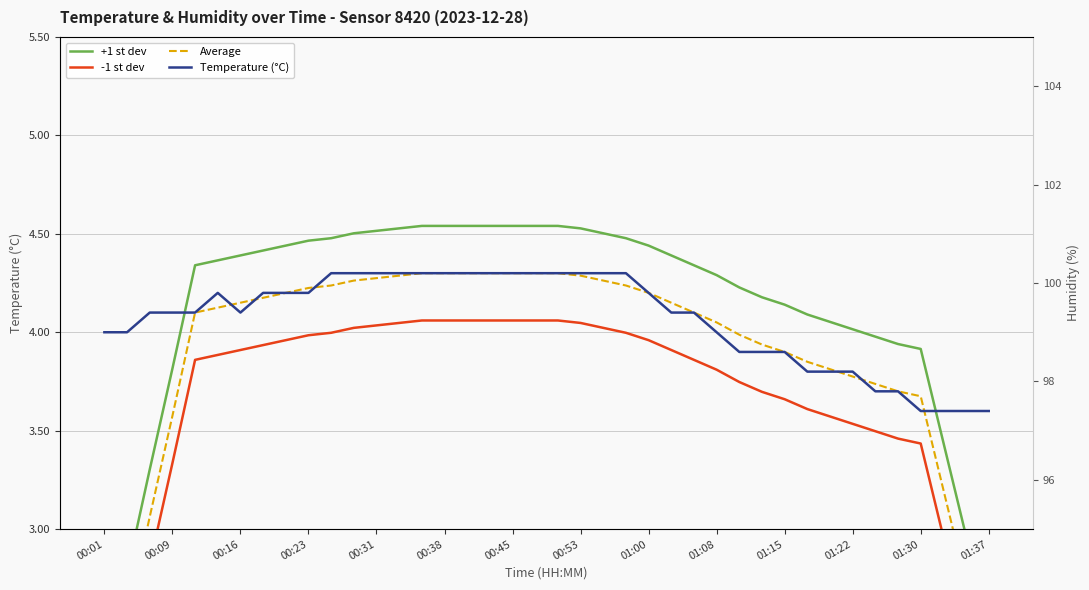

What are all the series names shown in the legend?

+1 st dev, -1 st dev, Average, Temperature (°C)